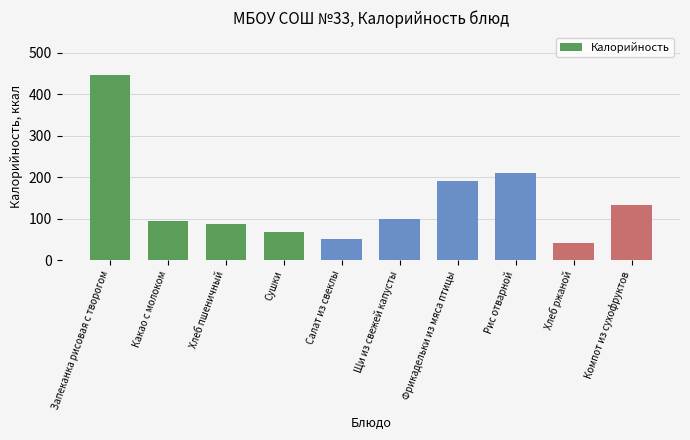

At which label is the value closest to 244?

Рис отварной